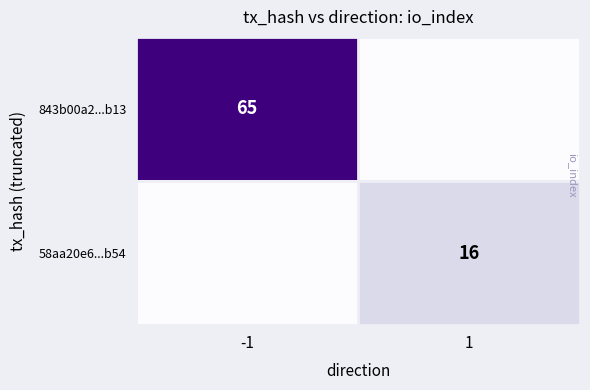

True or false: 58aa20e6...b54 has a value of 21 at 1.

False